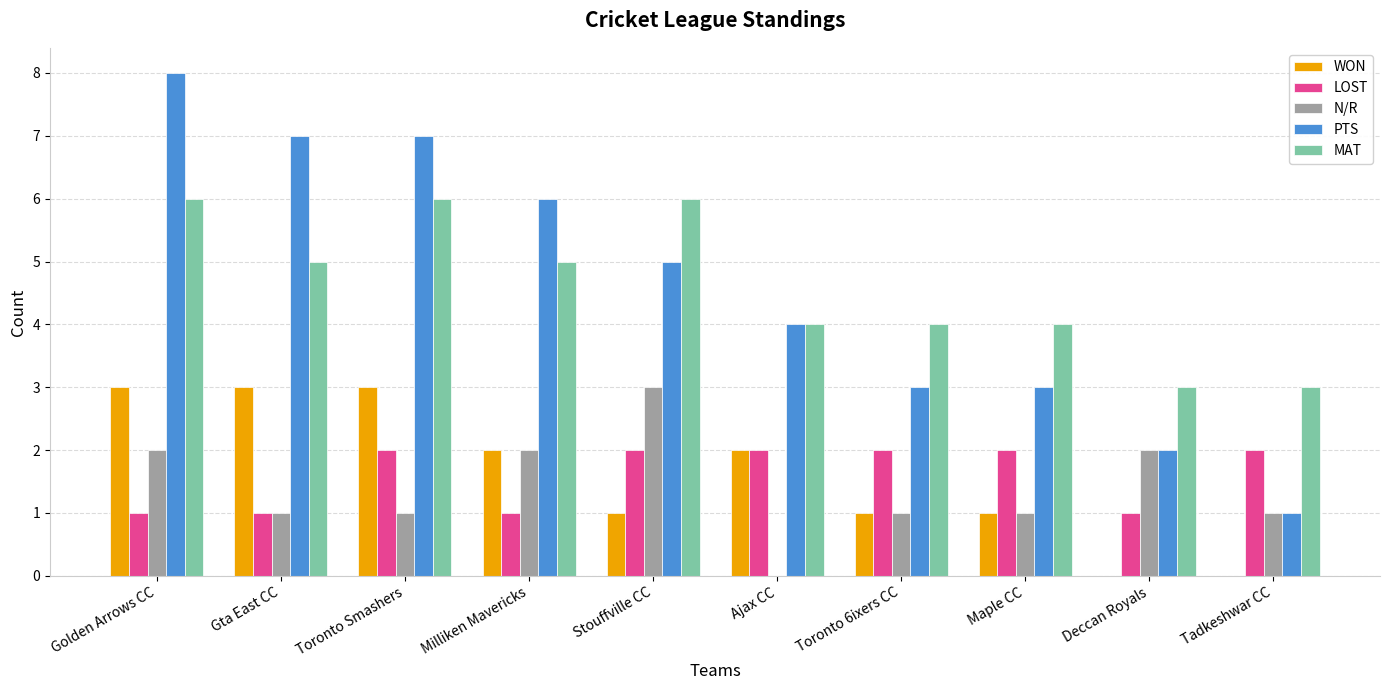

The MAT series shows 2 at Ajax CC. True or false?

False